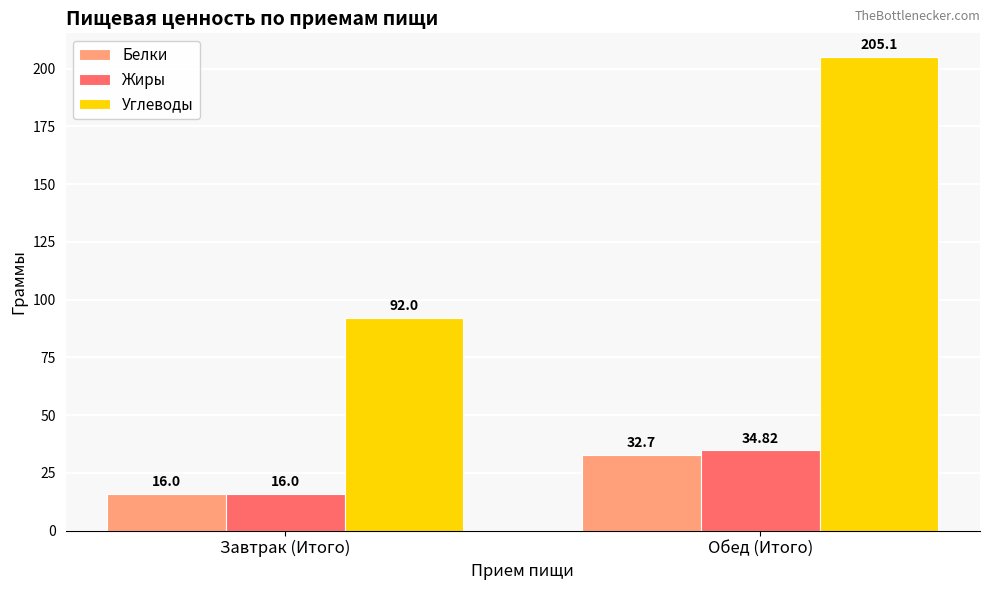

Reading right to left, what are all the values shown in this chart?

Белки: Обед (Итого)=32.7	Завтрак (Итого)=16.0
Жиры: Обед (Итого)=34.8	Завтрак (Итого)=16.0
Углеводы: Обед (Итого)=205.1	Завтрак (Итого)=92.0